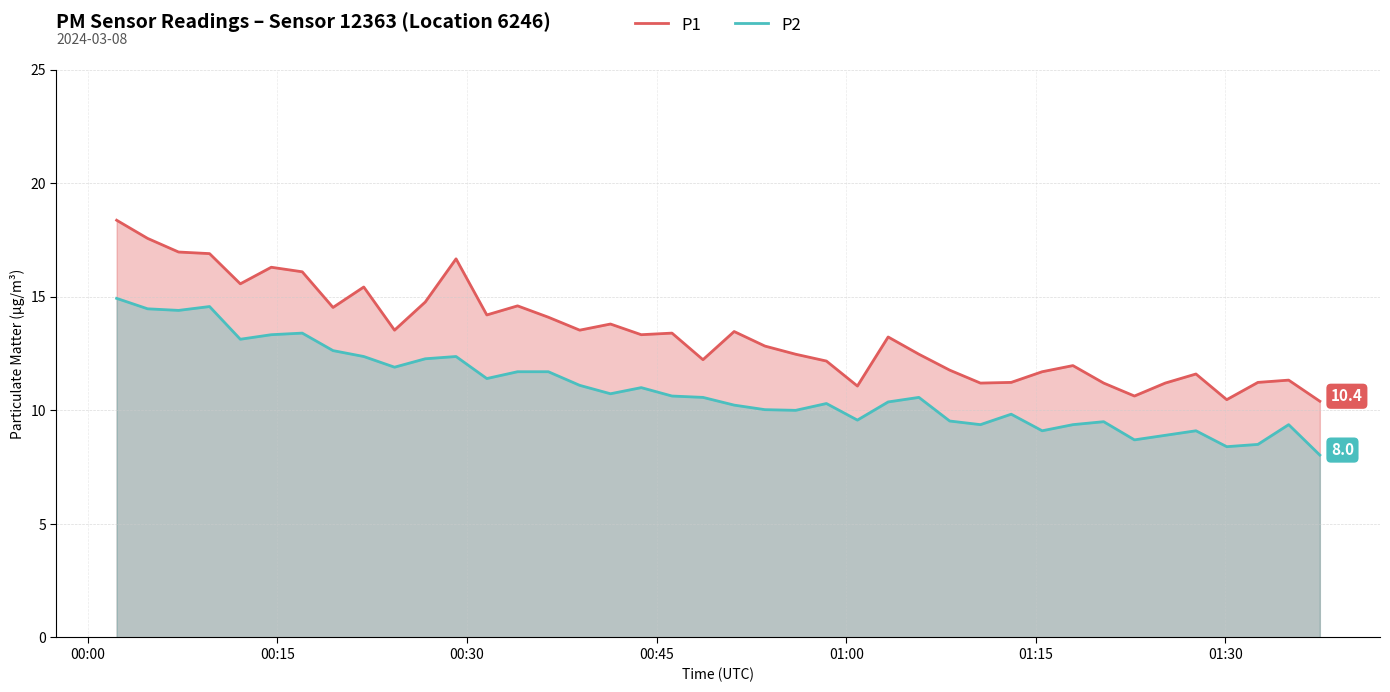

What are all the series names shown in the legend?

P1, P2